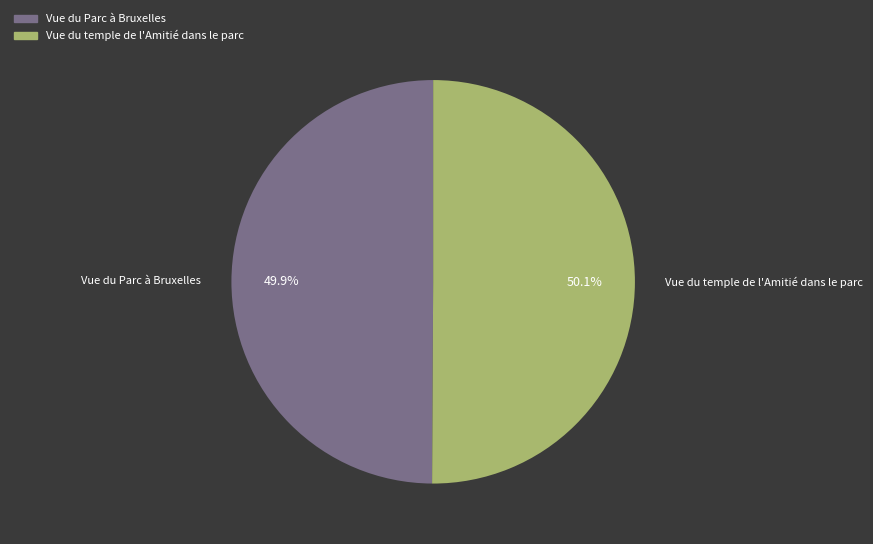

The Vue du Parc à Bruxelles slice represents 50% of the pie. True or false?

True